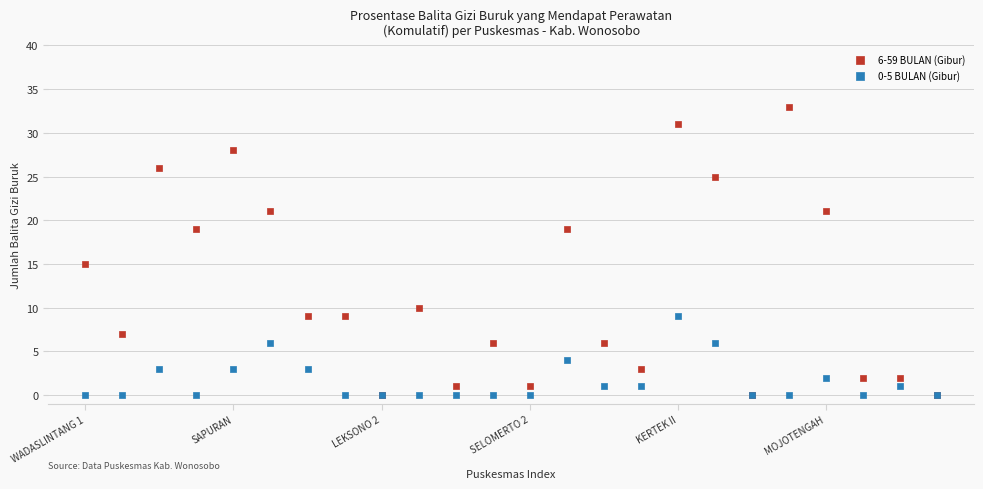

Across all series, what Y value is closest to 16?

15